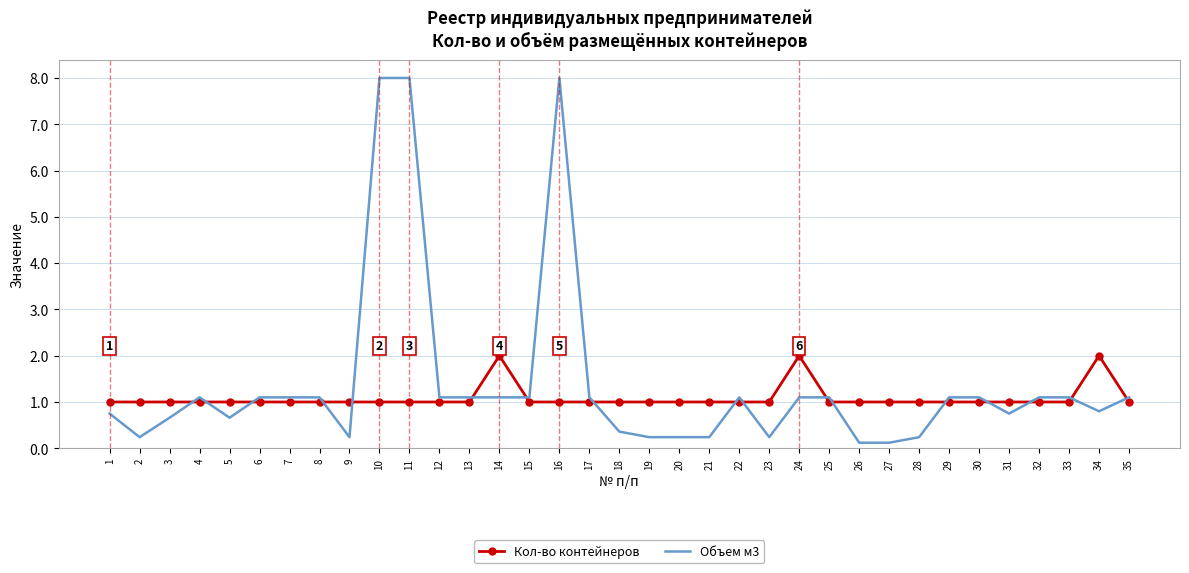

Which series has the largest range (max minus min)?

Объем м3